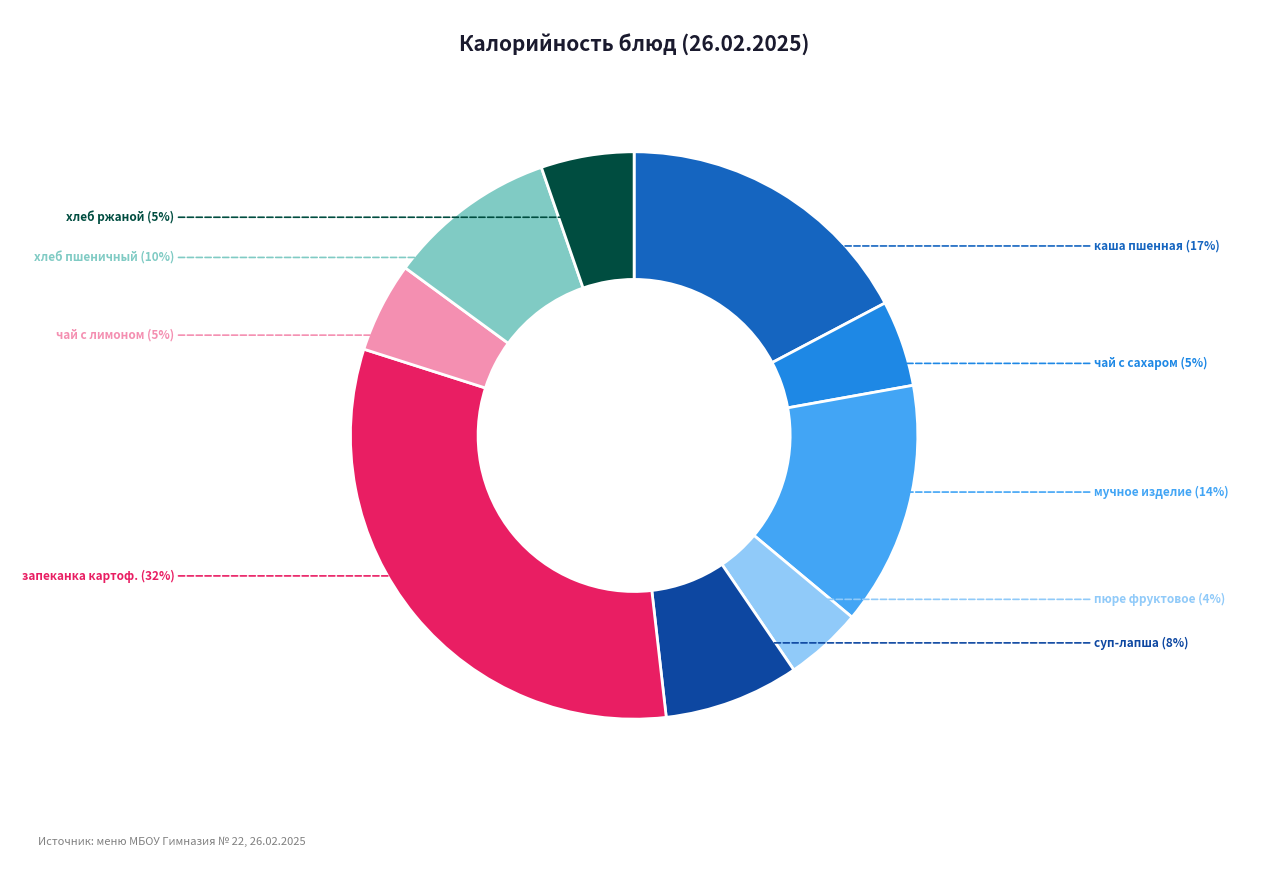

How many segments does this pie chart have?

9